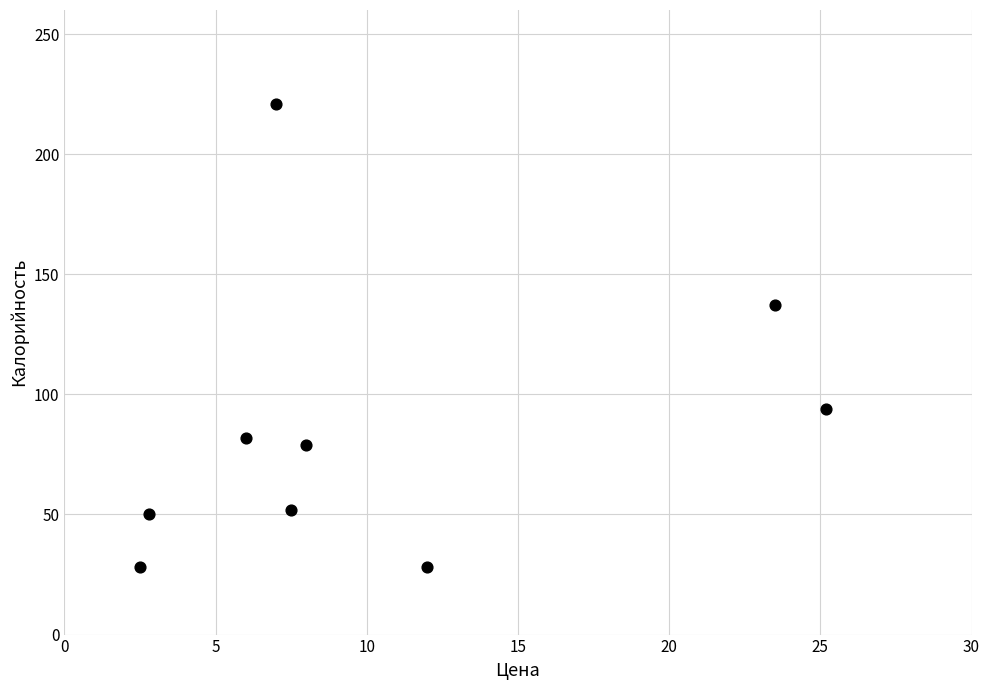

What is the average Y value?

86